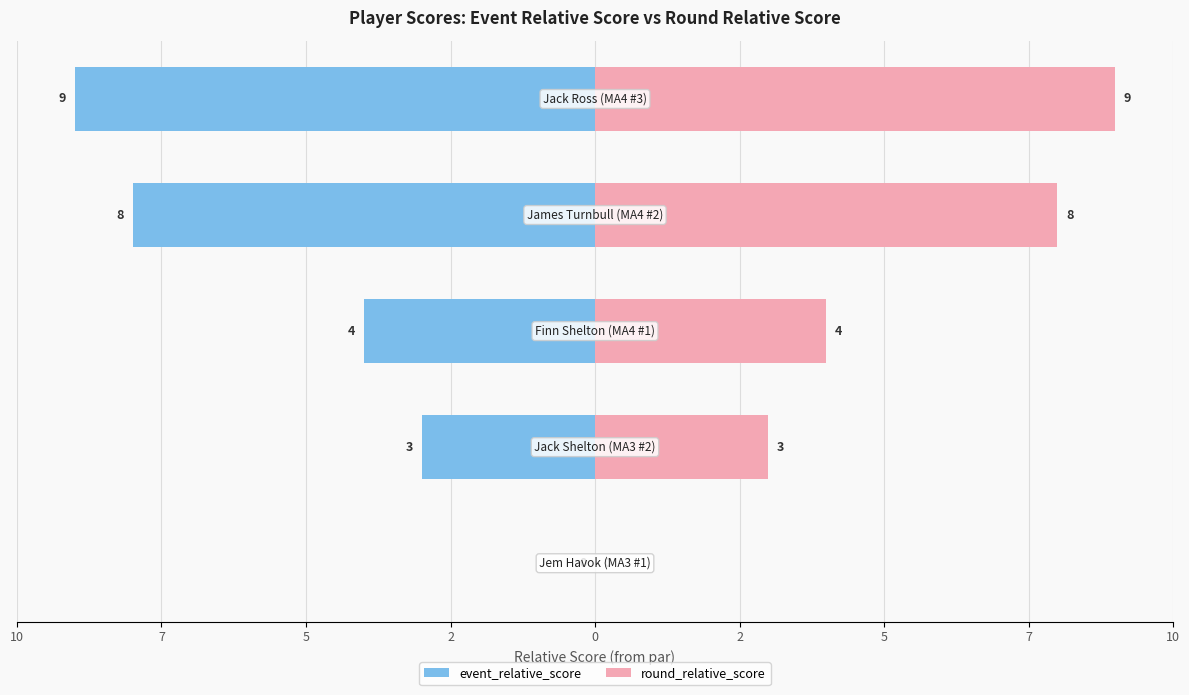

What is the smallest value displayed?

-9